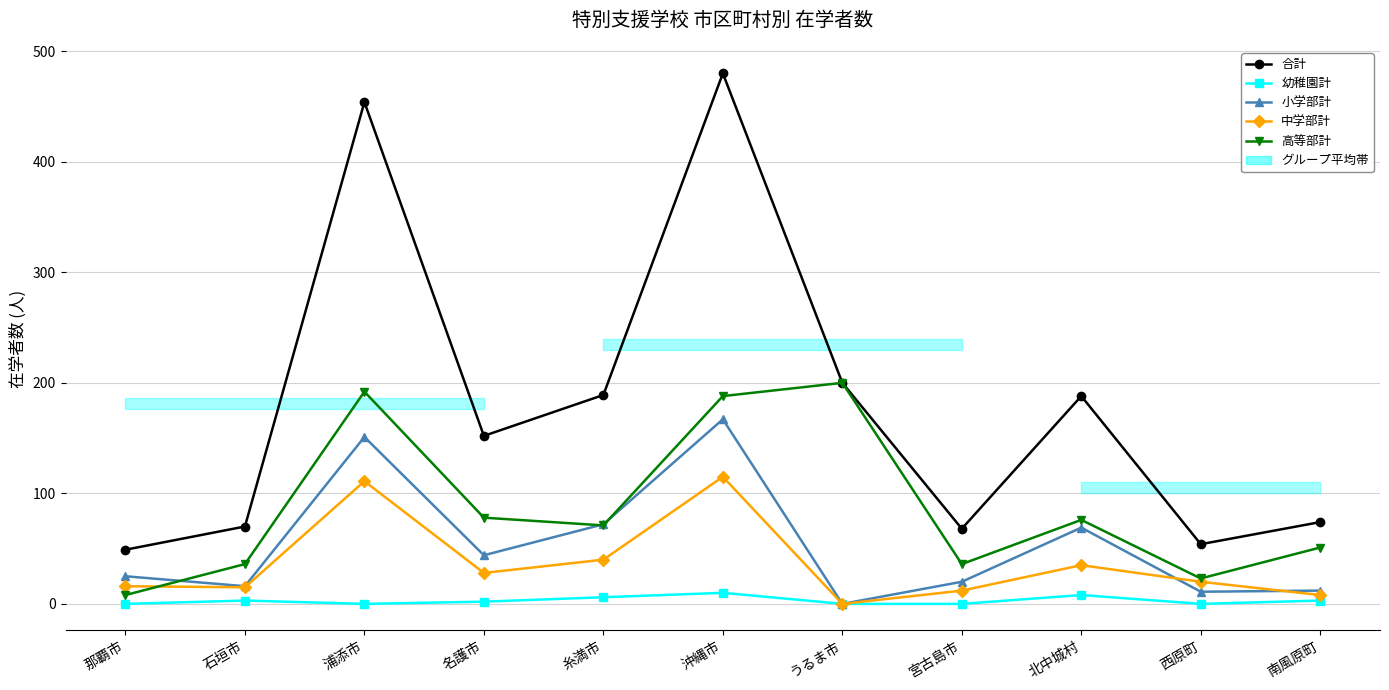

Between 宮古島市 and 北中城村, which is larger?

北中城村